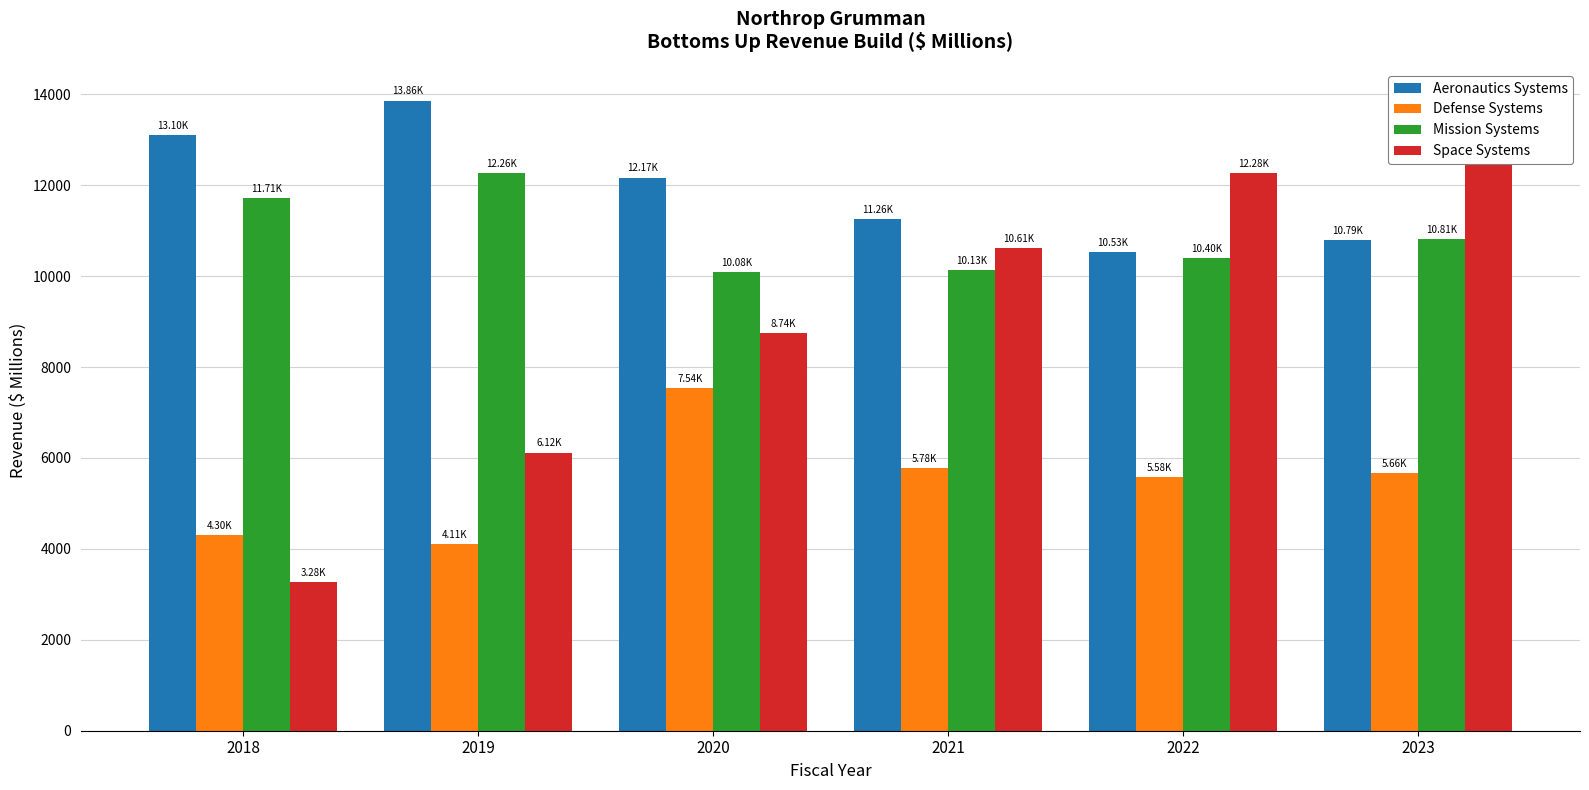

What is the sum of the Aeronautics Systems values at 2018 and 2022?

23627.0